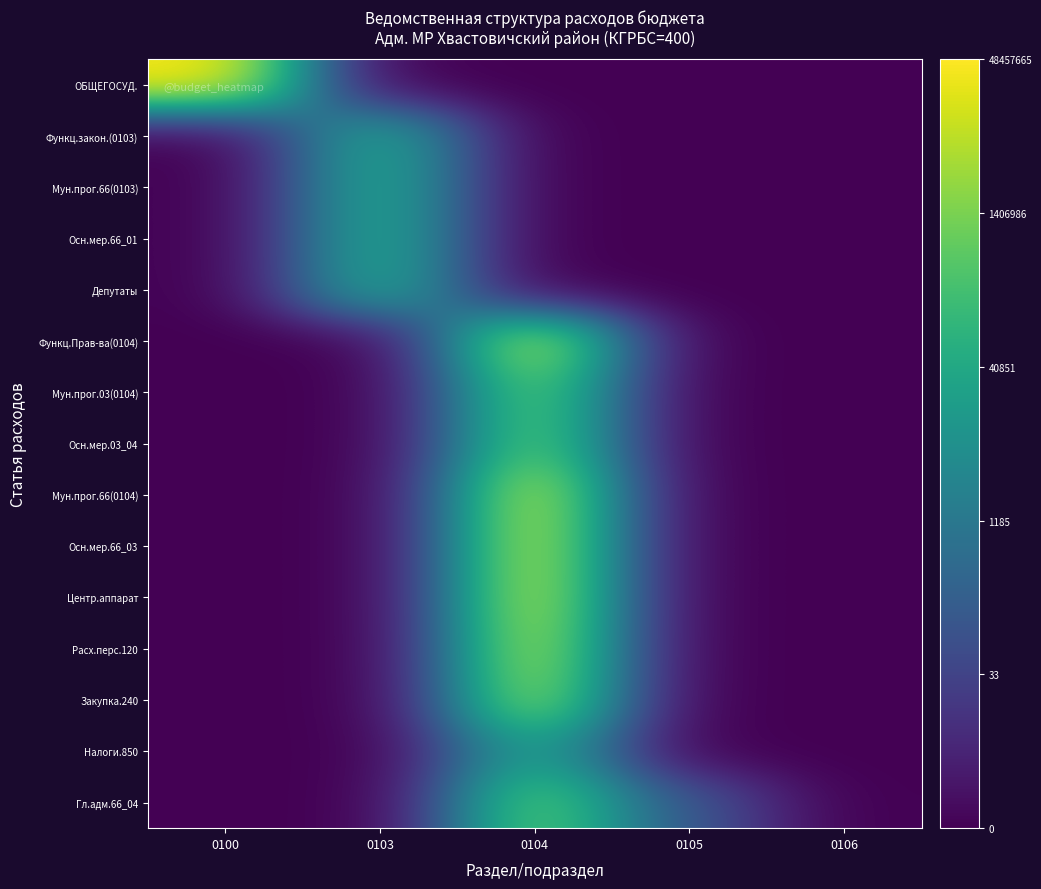

What is the difference between the highest and lowest values at 0103?

11.3